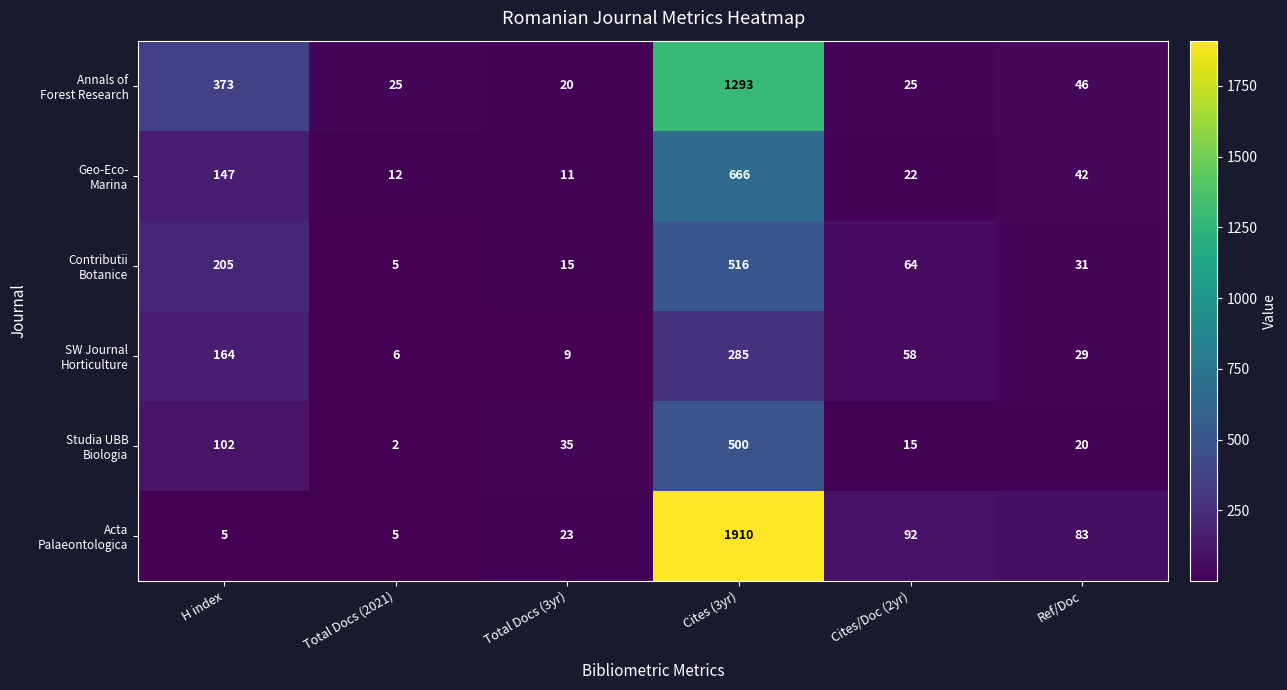

At which category does the chart reach its minimum across all series?

Total Docs (2021)